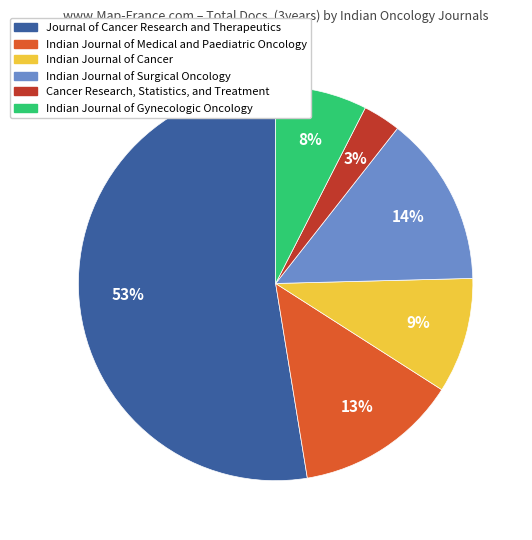

To the nearest percent, what is the difference between the Indian Journal of Surgical Oncology and Indian Journal of Gynecologic Oncology slice percentages?

6%